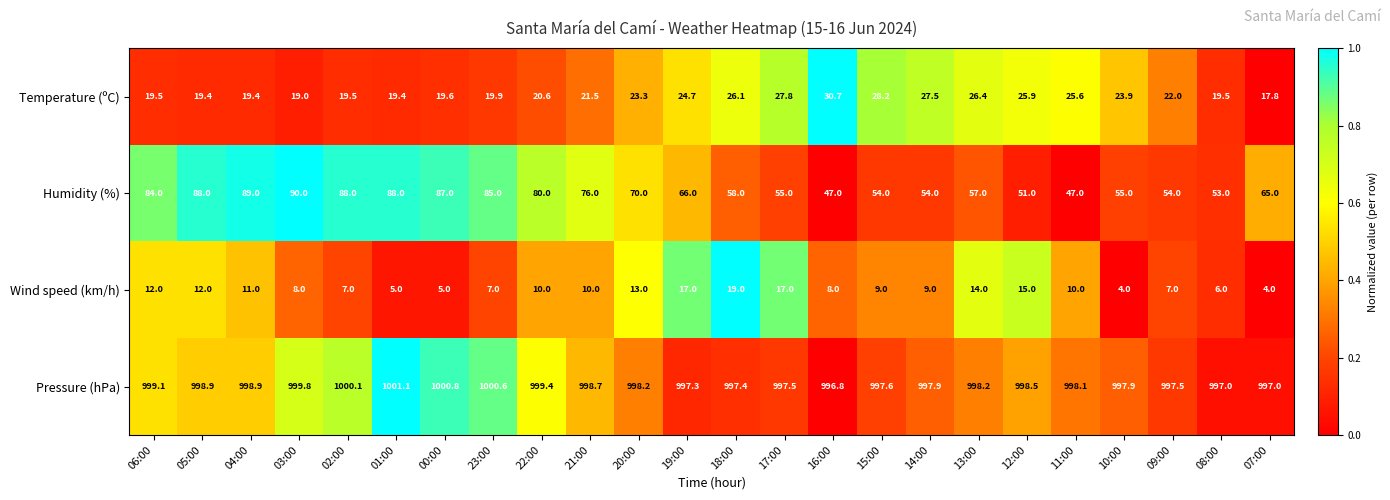

What is the total value across all series at 16:00?

1082.5